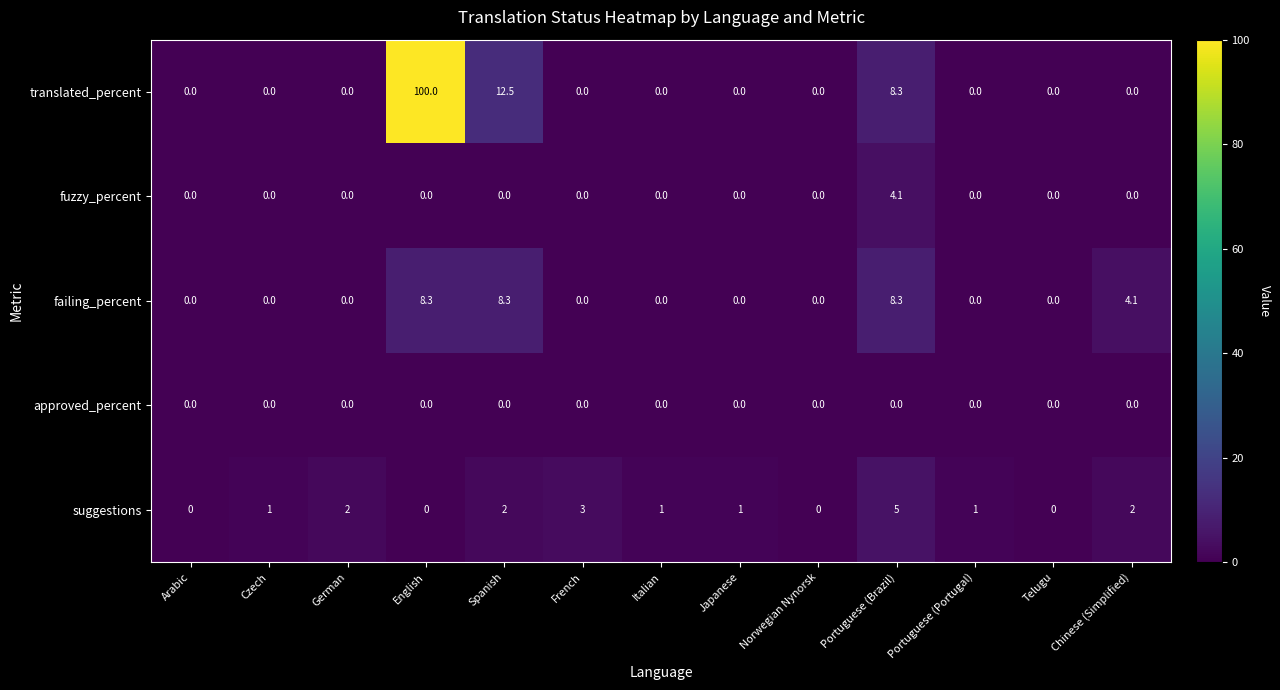

Is the value of fuzzy_percent at German greater than the value of suggestions at Portuguese (Portugal)?

No